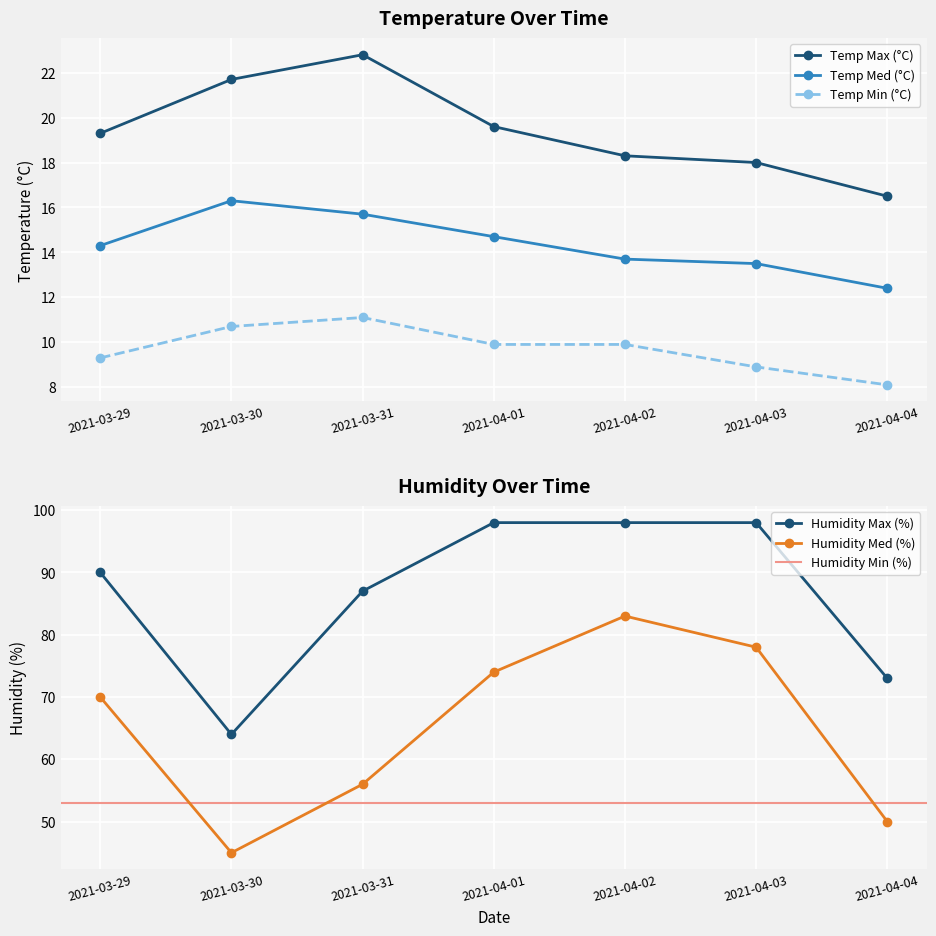

What is the spread (max minus min) of values at 2021-04-04?

64.9